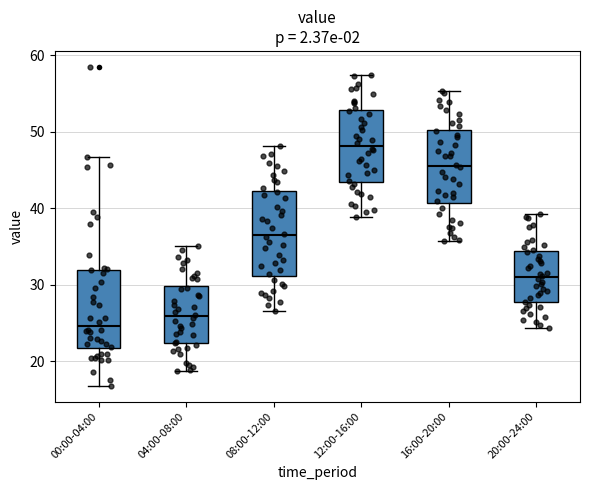

Reading left to right, read every box against the y-axis: the position of its median line, the range the box covers, and the ends of its whiskers. The values are not printed on the chart, so give them approximately, as read against the axis.

00:00-04:00: median 25, box 22 to 32, whiskers 17 to 47
04:00-08:00: median 26, box 22 to 30, whiskers 19 to 35
08:00-12:00: median 36, box 31 to 42, whiskers 27 to 48
12:00-16:00: median 48, box 44 to 53, whiskers 39 to 57
16:00-20:00: median 46, box 41 to 50, whiskers 36 to 55
20:00-24:00: median 31, box 28 to 34, whiskers 24 to 39